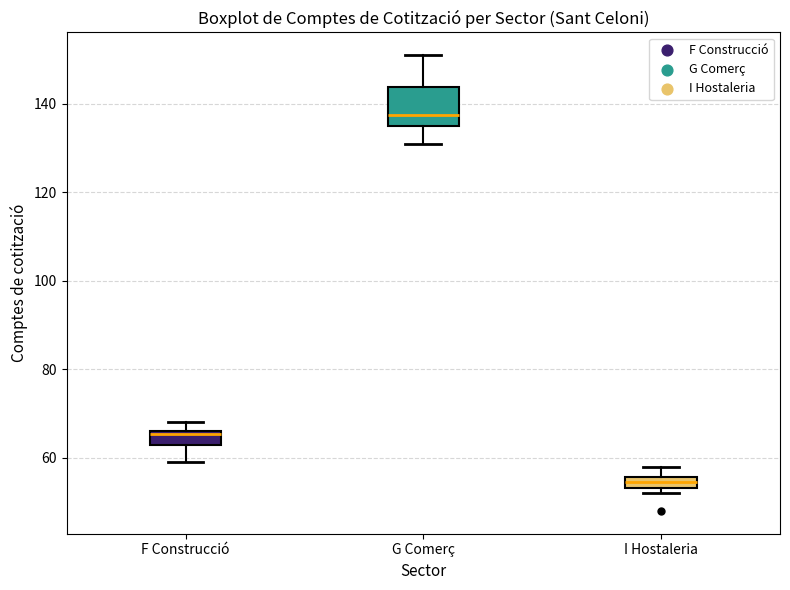

Which box's median line is the lowest?

I Hostaleria